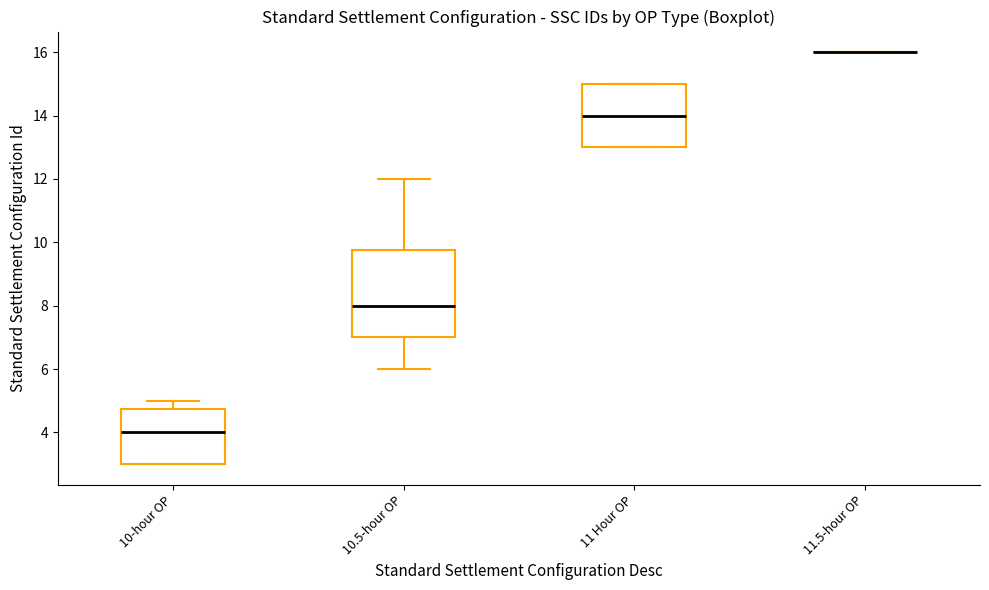

Reading left to right, read every box against the y-axis: the position of its median line, the range the box covers, and the ends of its whiskers. The values are not printed on the chart, so give them approximately, as read against the axis.

10-hour OP: median 4.0, box 3.0 to 4.8, whiskers 3.0 to 5.0
10.5-hour OP: median 8.0, box 7.0 to 9.8, whiskers 6.0 to 12.0
11 Hour OP: median 14.0, box 13.0 to 15.0, whiskers 13.0 to 15.0
11.5-hour OP: box collapsed to a line at 16.0, whiskers 16.0 to 16.0